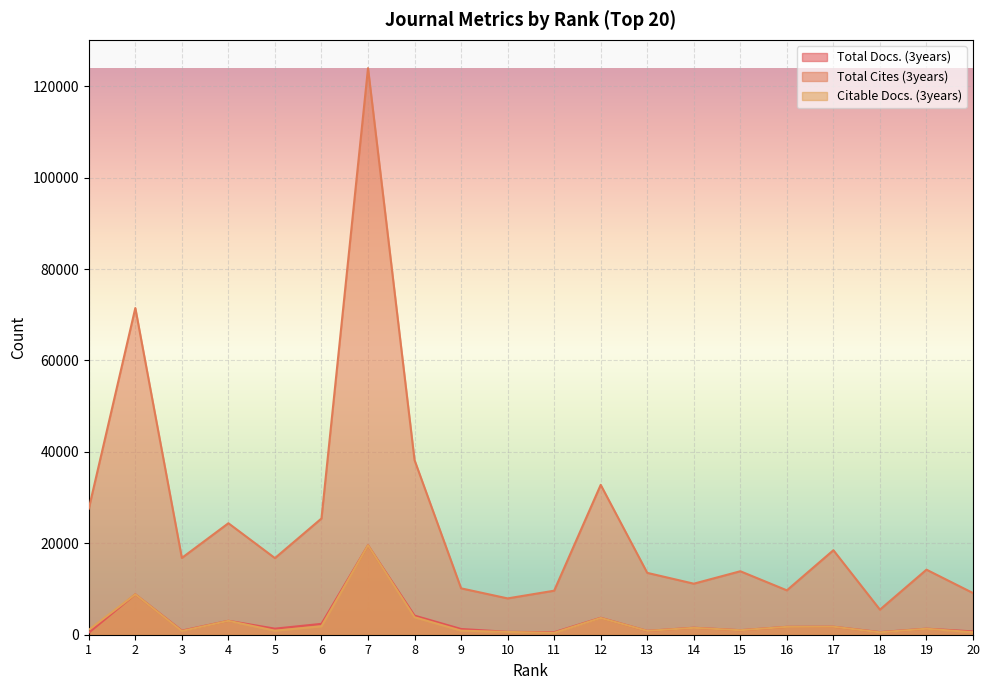

How many data points in Citable Docs. (3years) are less than 1309?

10